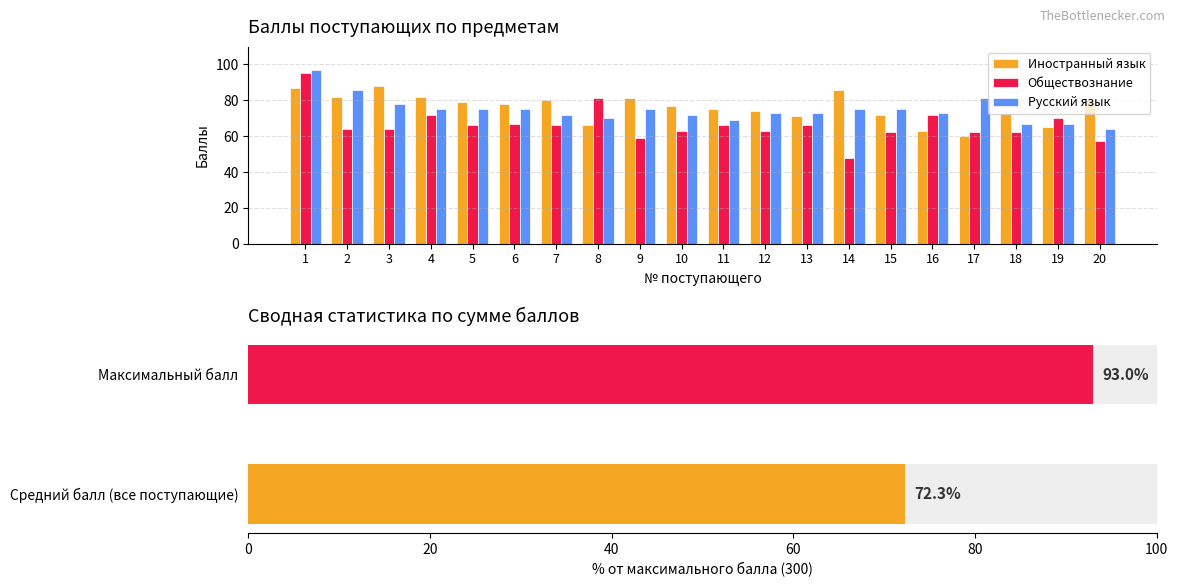

Count the number of categories in the chart.

20